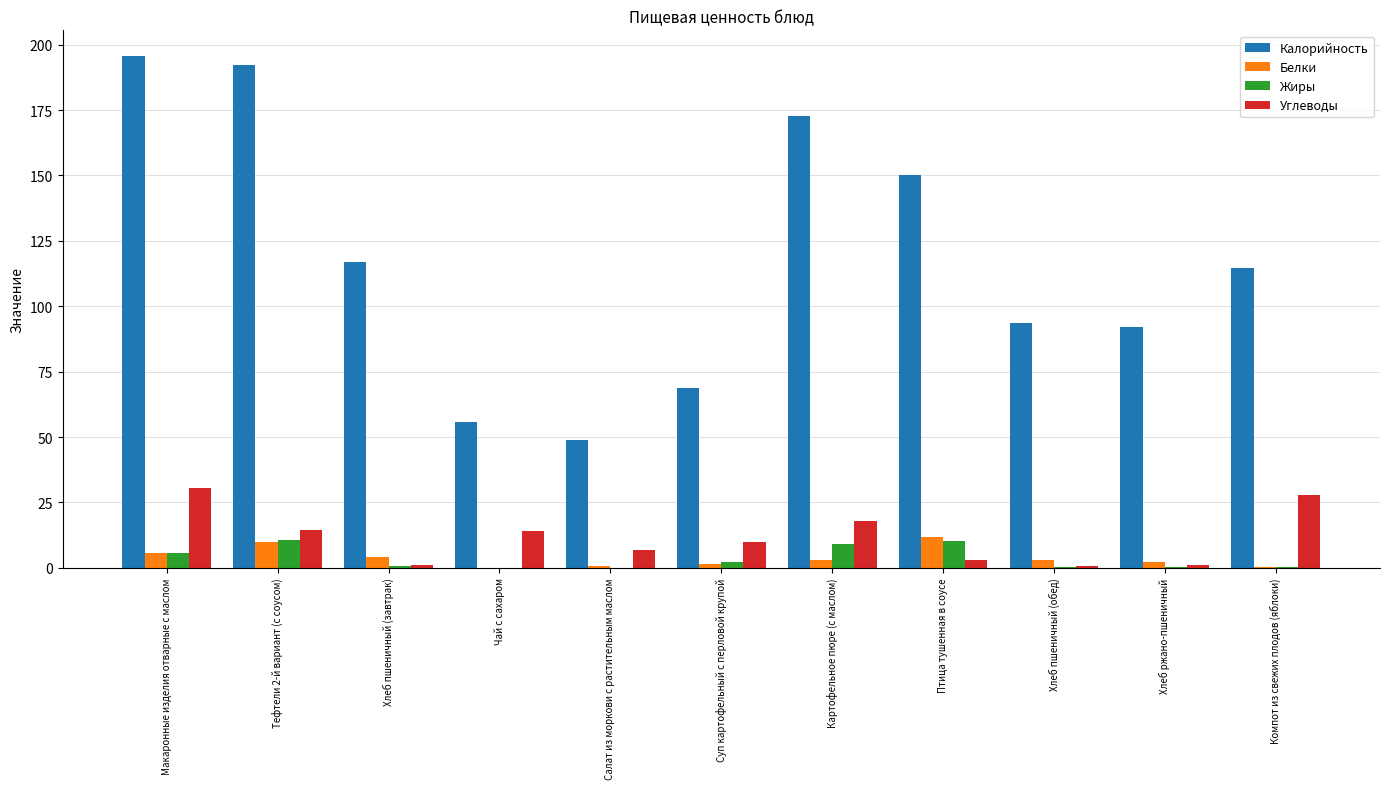

How many groups of bars are there?

11